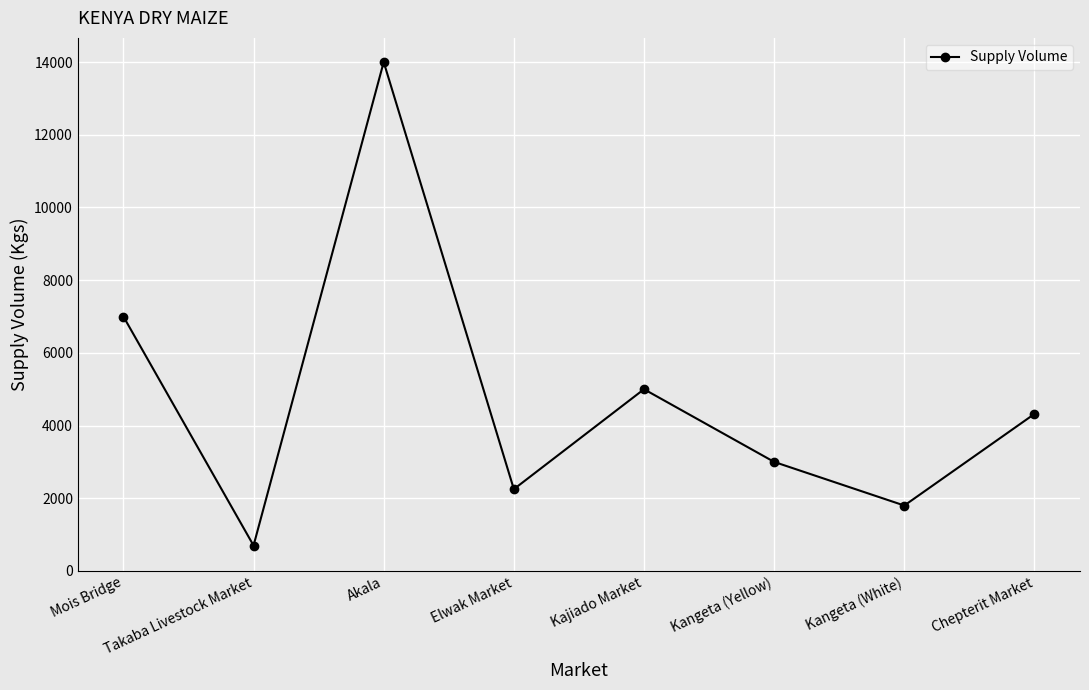

Is it true that the value at Kajiado Market is 5000?

True